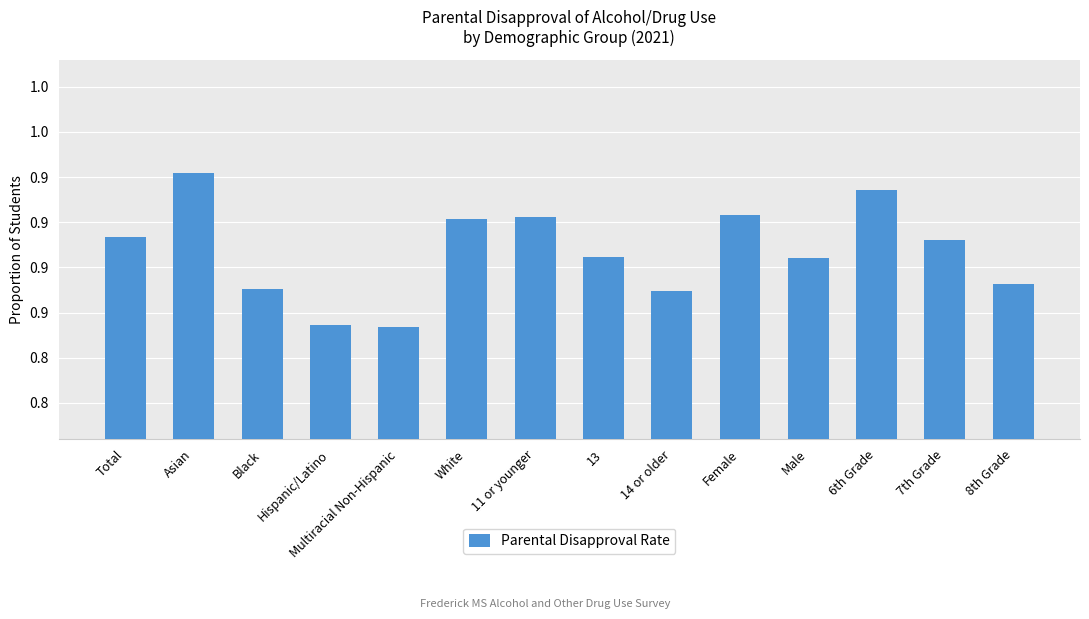

Are the bars horizontal?

No